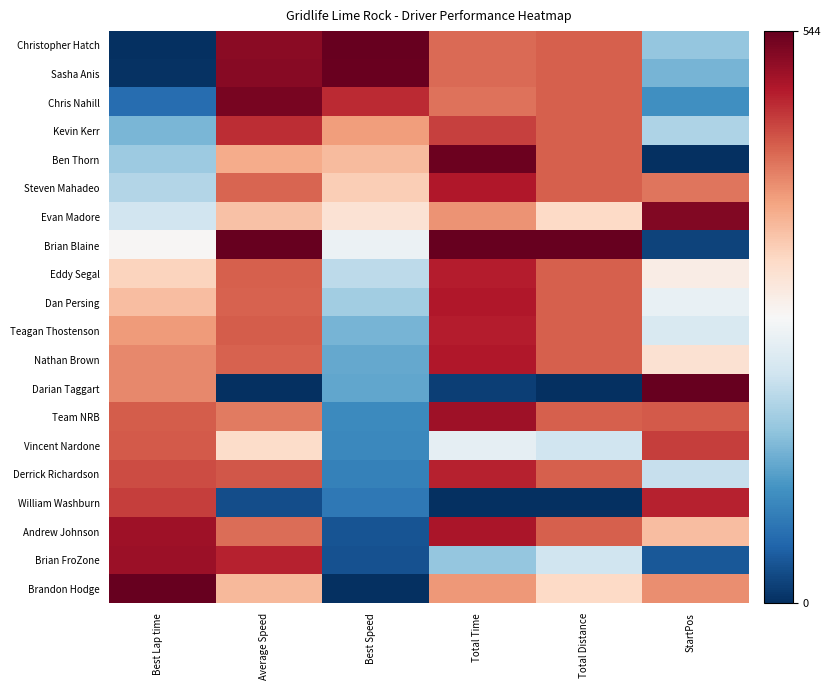

Reading left to right, extract all data points from this chart.

Christopher Hatch: Best Lap time=0.0	Average Speed=518.3	Best Speed=544.0	Total Time=426.7	Total Distance=435.2	StartPos=167.4
Sasha Anis: Best Lap time=3.1	Average Speed=519.7	Best Speed=540.6	Total Time=425.7	Total Distance=435.2	StartPos=146.5
Chris Nahill: Best Lap time=64.4	Average Speed=529.2	Best Speed=474.1	Total Time=419.5	Total Distance=435.2	StartPos=104.6
Kevin Kerr: Best Lap time=147.2	Average Speed=473.8	Best Speed=386.5	Total Time=457.4	Total Distance=435.2	StartPos=188.3
Ben Thorn: Best Lap time=173.8	Average Speed=372.3	Best Speed=358.9	Total Time=539.2	Total Distance=435.2	StartPos=0.0
Steven Mahadeo: Best Lap time=192.2	Average Speed=431.1	Best Speed=339.9	Total Time=489.7	Total Distance=435.2	StartPos=418.5
Evan Madore: Best Lap time=219.8	Average Speed=351.4	Best Speed=311.8	Total Time=394.8	Total Distance=326.4	StartPos=523.1
Brian Blaine: Best Lap time=274.7	Average Speed=544.0	Best Speed=256.5	Total Time=544.0	Total Distance=544.0	StartPos=20.9
Eddy Segal: Best Lap time=332.1	Average Speed=435.2	Best Speed=199.9	Total Time=486.5	Total Distance=435.2	StartPos=292.9
Dan Persing: Best Lap time=355.7	Average Speed=431.9	Best Speed=176.9	Total Time=489.1	Total Distance=435.2	StartPos=251.1
Teagan Thostenson: Best Lap time=388.3	Average Speed=436.4	Best Speed=145.4	Total Time=485.6	Total Distance=435.2	StartPos=230.2
Nathan Brown: Best Lap time=402.2	Average Speed=431.8	Best Speed=132.2	Total Time=489.2	Total Distance=435.2	StartPos=313.8
Darian Taggart: Best Lap time=402.7	Average Speed=0.0	Best Speed=131.7	Total Time=15.0	Total Distance=0.0	StartPos=544.0
Team NRB: Best Lap time=437.5	Average Speed=414.3	Best Speed=98.7	Total Time=503.3	Total Distance=435.2	StartPos=439.4
Vincent Nardone: Best Lap time=438.7	Average Speed=322.0	Best Speed=97.6	Total Time=248.4	Total Distance=217.6	StartPos=460.3
Derrick Richardson: Best Lap time=448.5	Average Speed=441.8	Best Speed=88.4	Total Time=481.4	Total Distance=435.2	StartPos=209.2
William Washburn: Best Lap time=460.9	Average Speed=29.8	Best Speed=76.7	Total Time=0.0	Total Distance=0.0	StartPos=481.2
Andrew Johnson: Best Lap time=502.5	Average Speed=424.8	Best Speed=38.1	Total Time=494.7	Total Distance=435.2	StartPos=355.7
Brian FroZone: Best Lap time=504.7	Average Speed=480.4	Best Speed=36.0	Total Time=167.8	Total Distance=217.6	StartPos=41.8
Brandon Hodge: Best Lap time=544.0	Average Speed=359.2	Best Speed=0.0	Total Time=389.0	Total Distance=326.4	StartPos=397.5